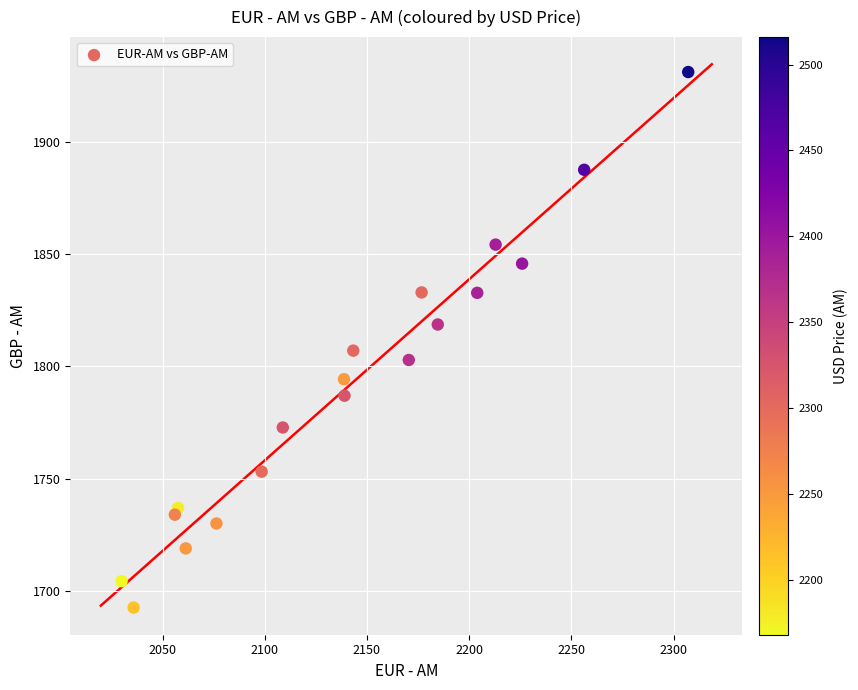

What Y value in the scatter plot is closest to 1811?

1807.0